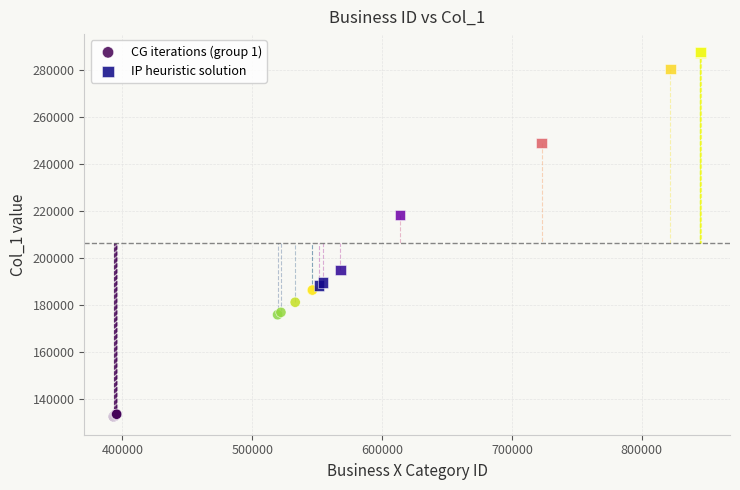

What are all the series names shown in the legend?

CG iterations (group 1), IP heuristic solution